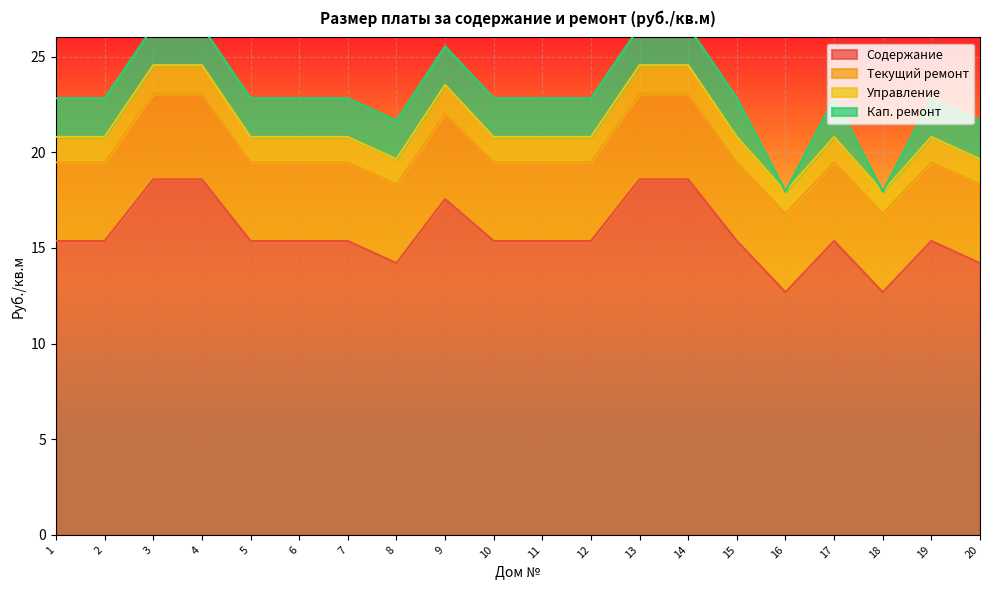

The value of Содержание at 15 is 15.4. True or false?

True